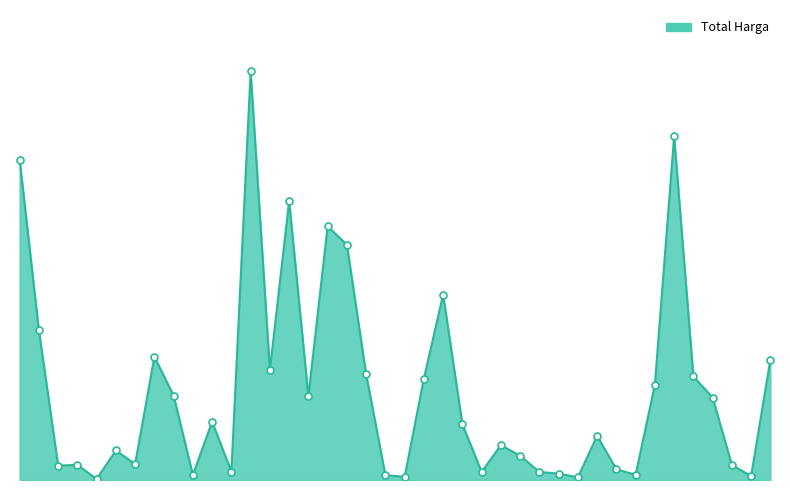

List the labels in order of value, largest first.

12, 34, 0, 14, 16, 17, 22, 1, 7, 39, 13, 18, 35, 21, 33, 8, 15, 36, 10, 23, 30, 25, 5, 26, 6, 3, 37, 2, 31, 11, 24, 27, 28, 32, 9, 19, 38, 20, 29, 4